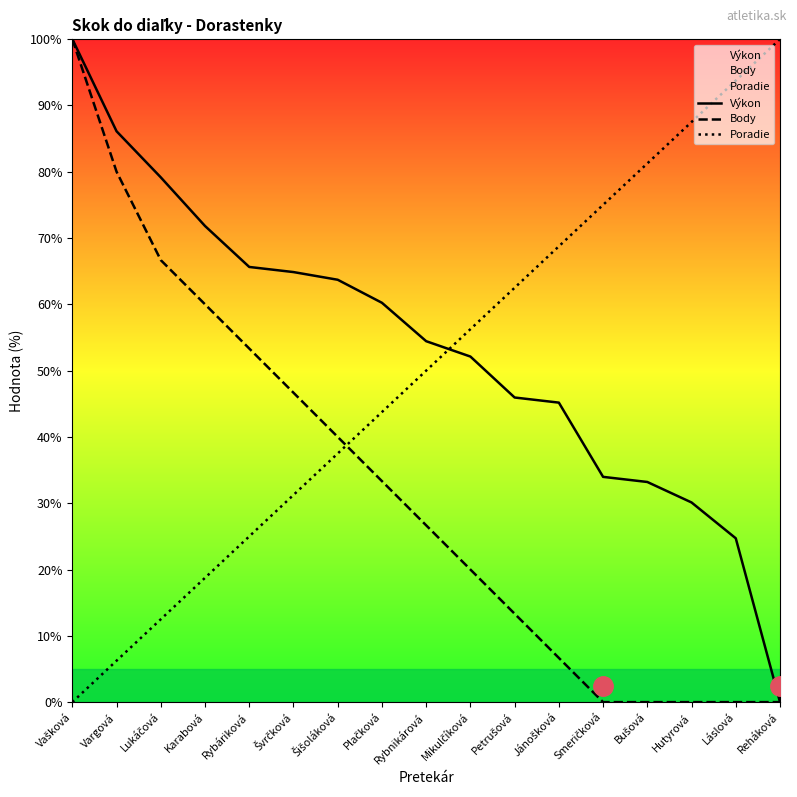

How many lines are shown in the chart?

3